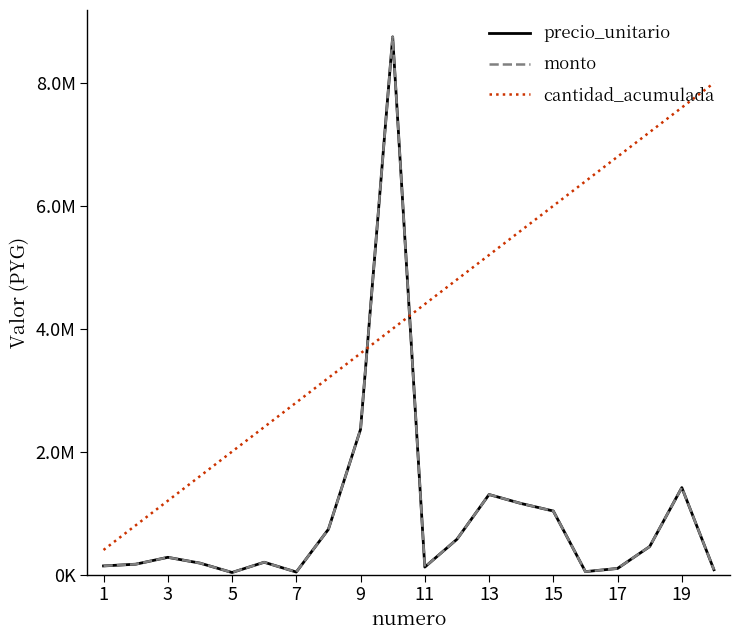

What is the sum of all cantidad_acumulada values?

84000000